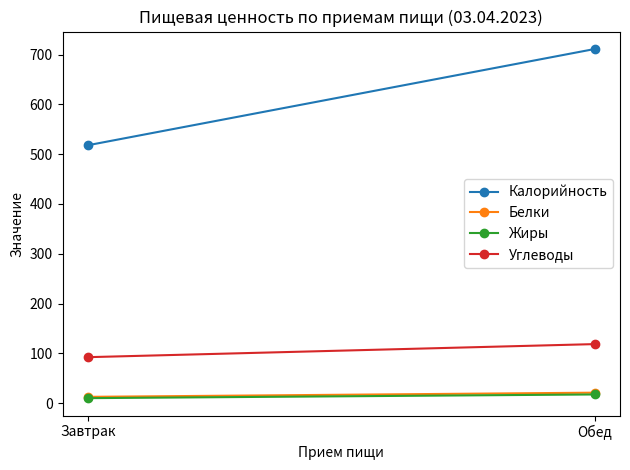

What is the label of the 2nd point from the right?

Завтрак